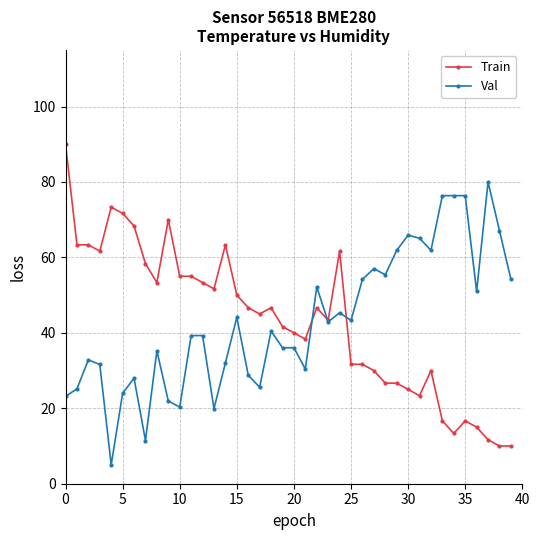

What is the value of the Train point at the 8th from the left?

58.3